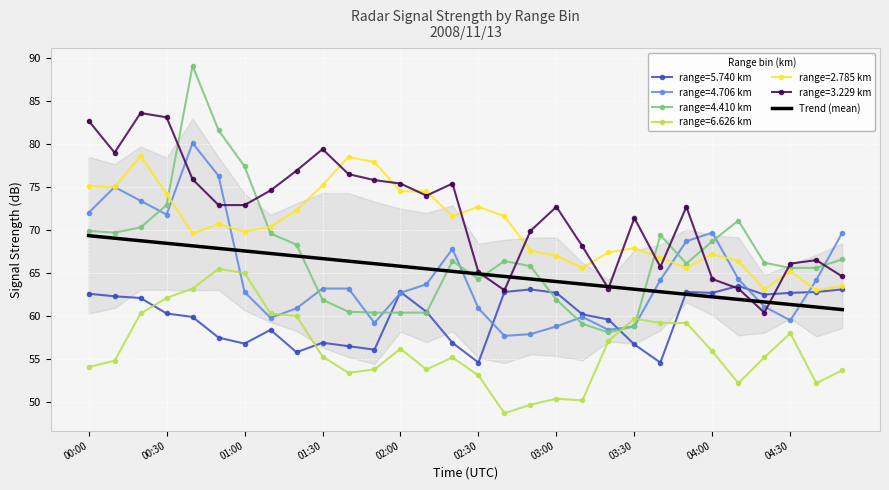

How many distinct data groups are displayed?

6